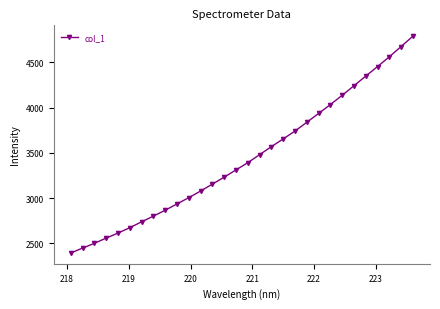

What is the minimum value shown in the chart?

2394.4